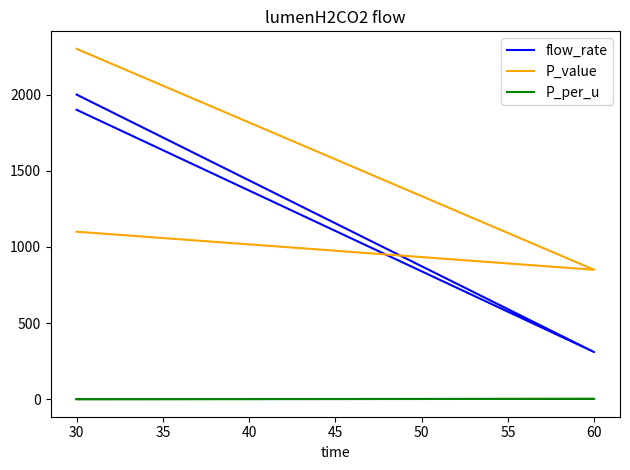

Does the chart have visible grid lines?

No